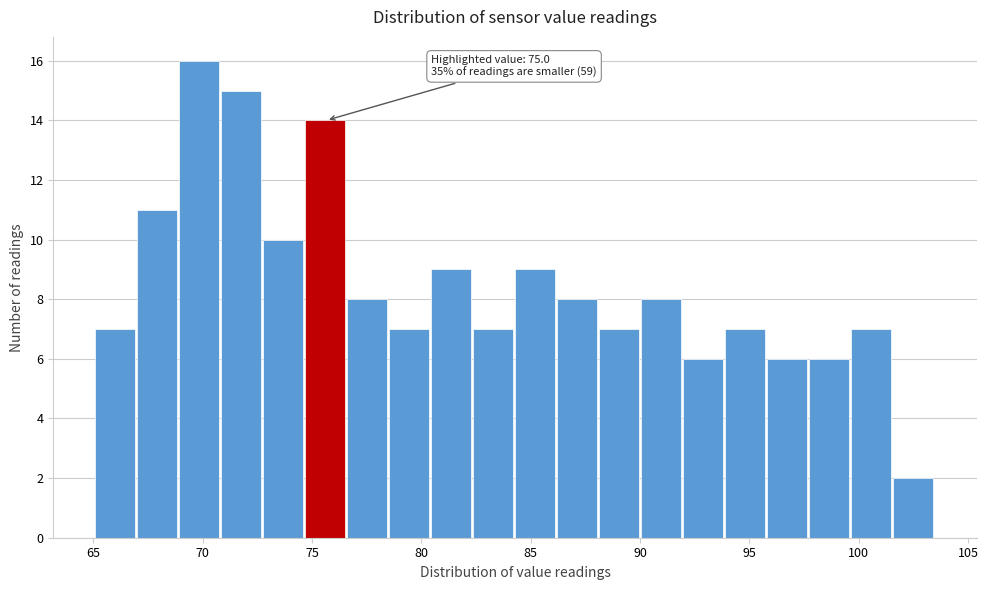

Around what value on the x-axis is the tallest bar? Give the approximate position of its centre, as read against the axis.

70.0